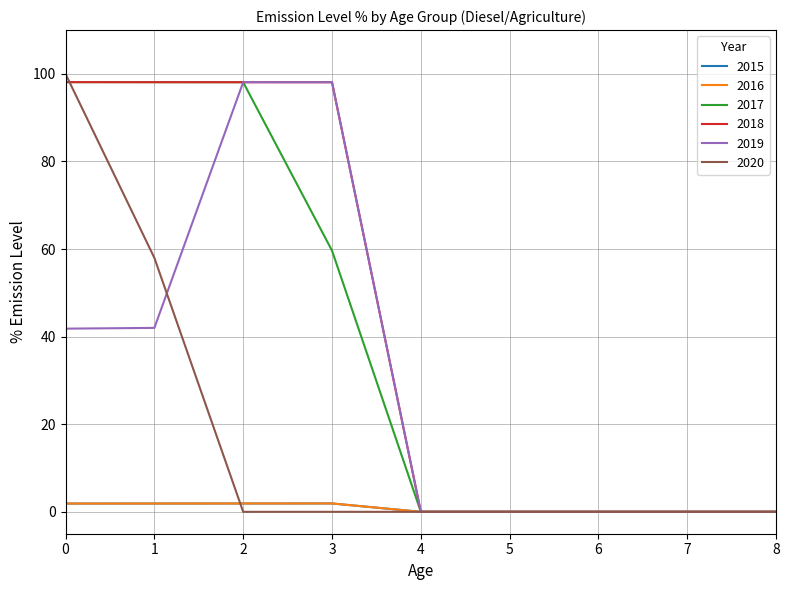

What is the spread (max minus min) of values at 0?

98.1